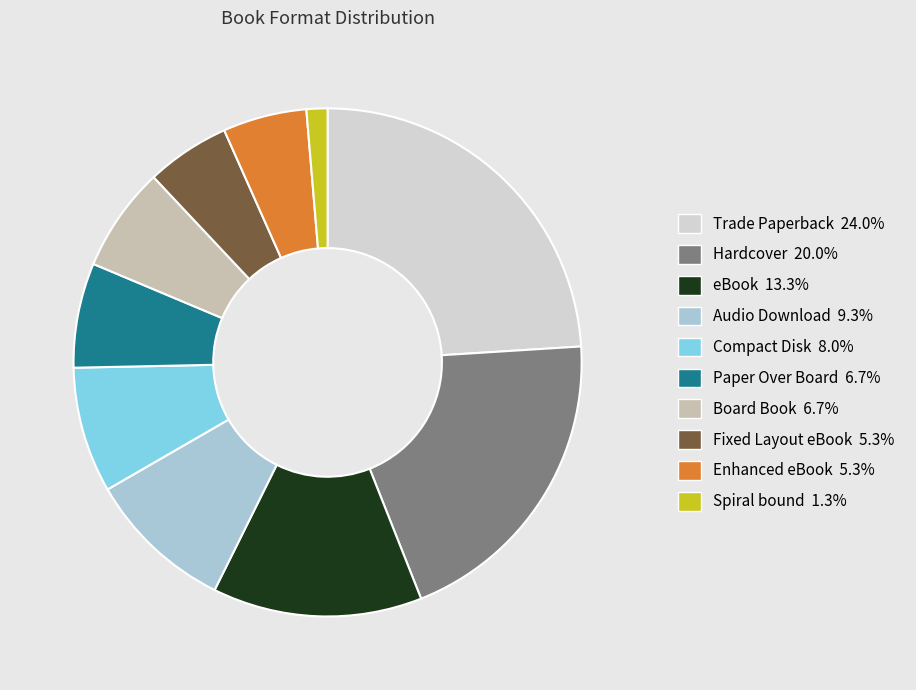

Which category has the biggest portion of the pie?

Trade Paperback